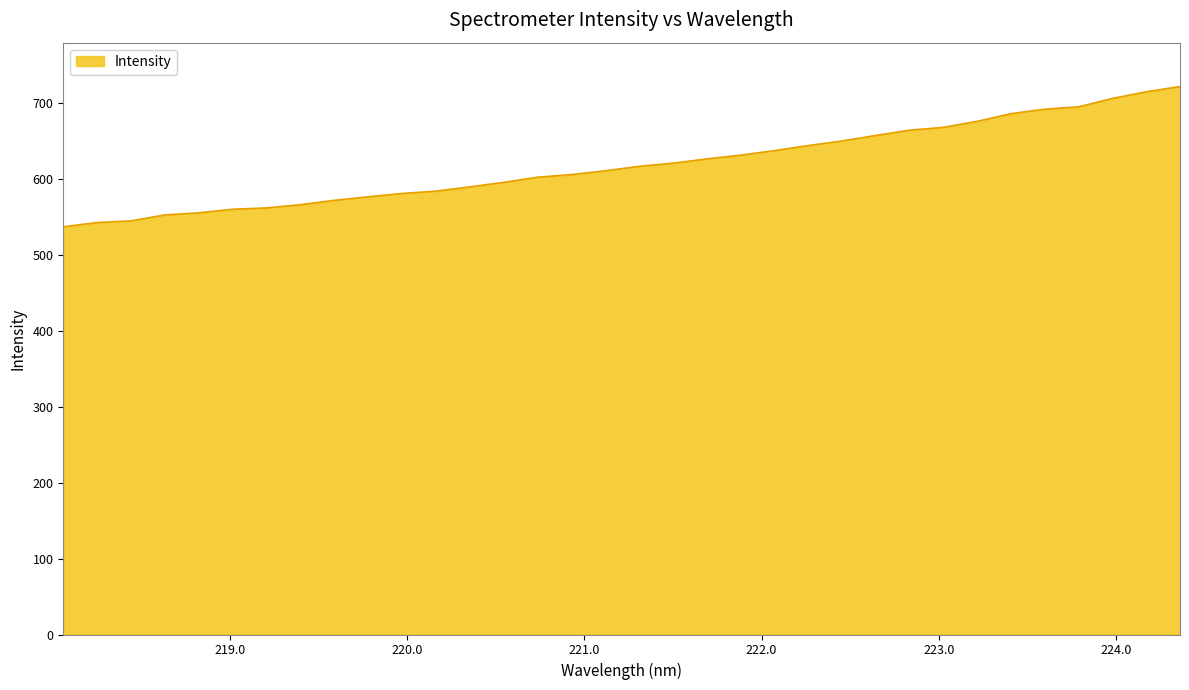

Count the number of data series in this chart.

1